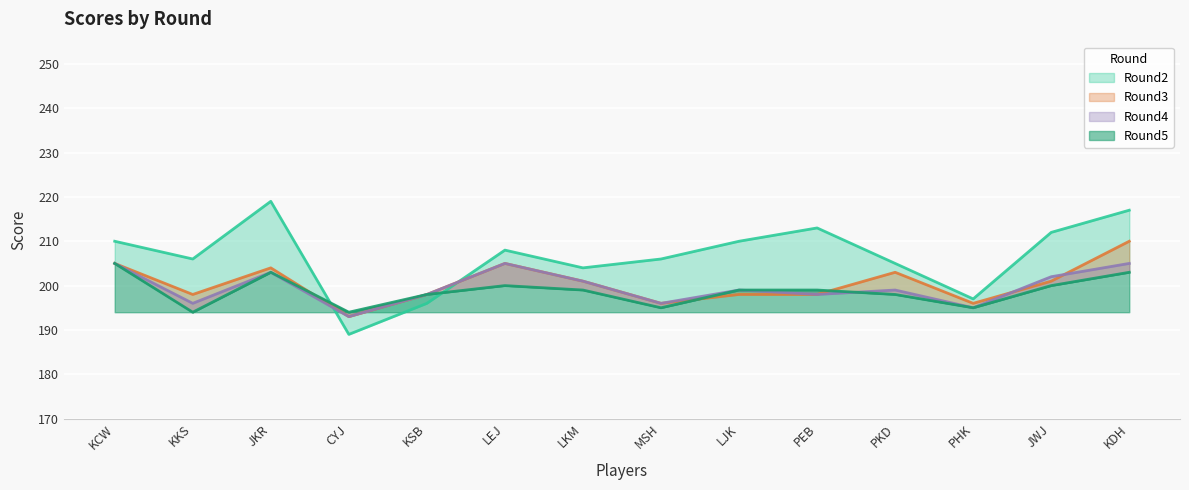

Which series has the widest spread of values?

Round2